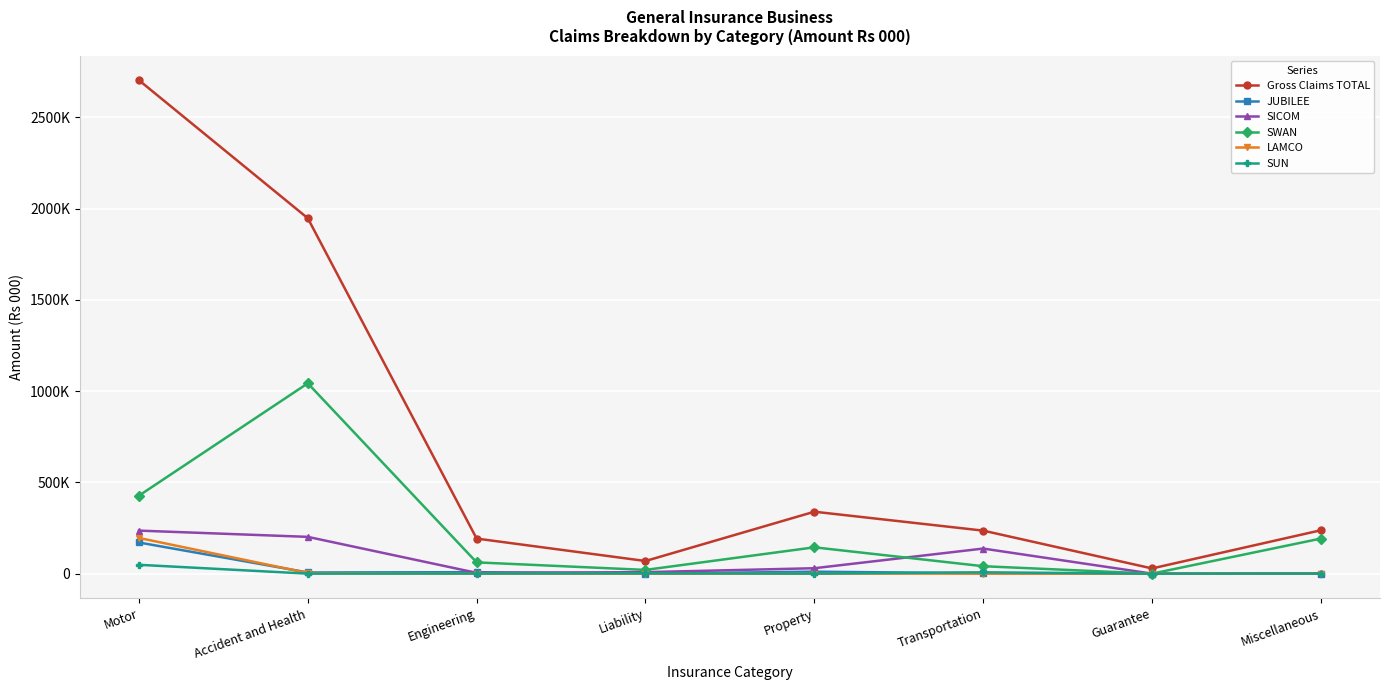

At how many categories does at least one series exceed 2652376?

1